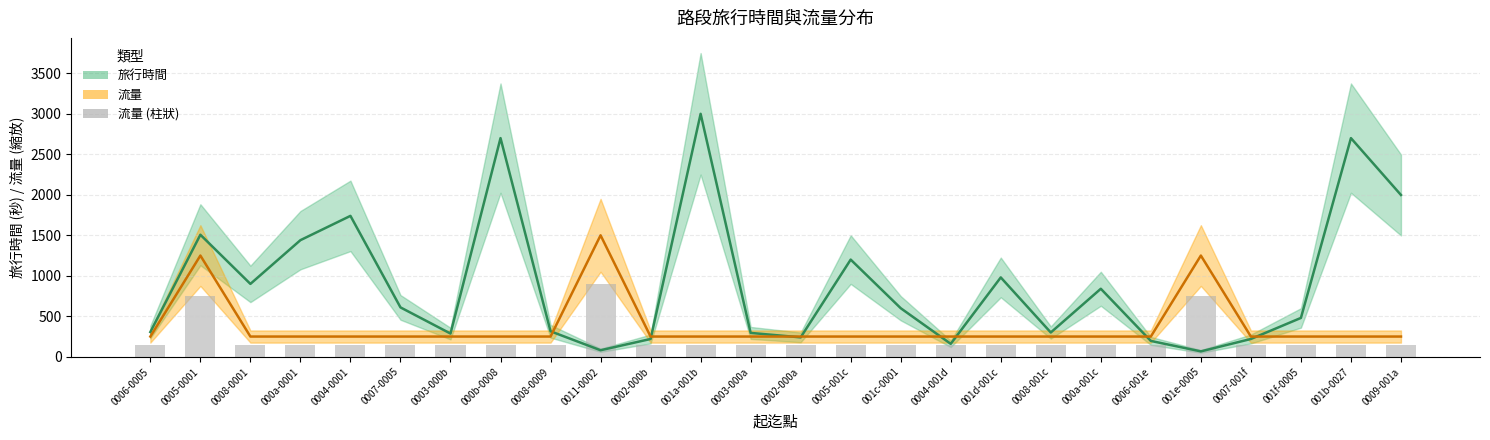

What is the lowest value of the 流量 (柱狀) series?

150